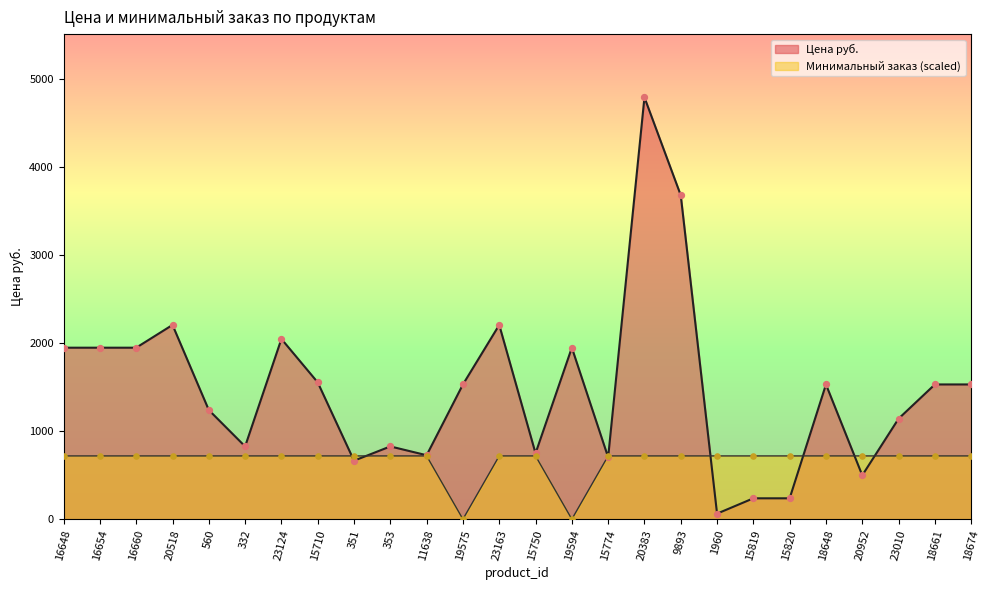

Which series contains the lowest Y value?

Минимальный заказ